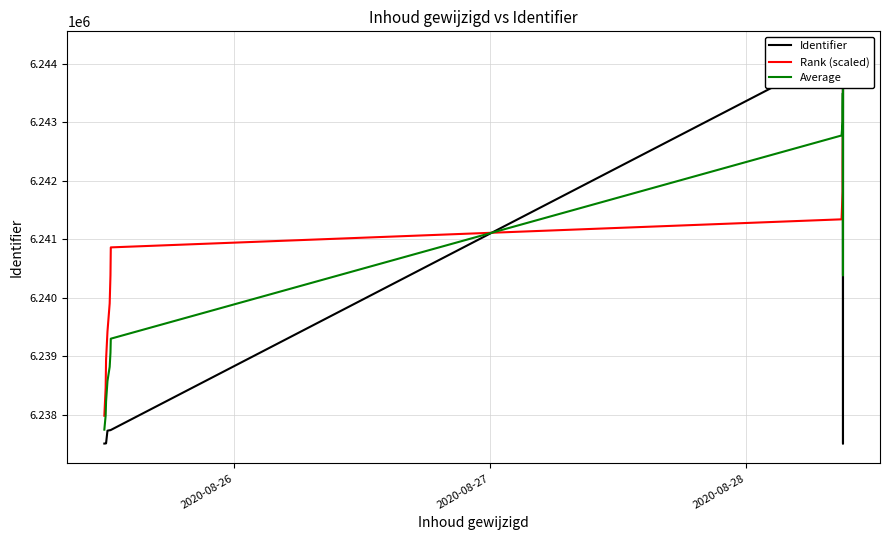

What is the sum of all Average values?

87367514.0